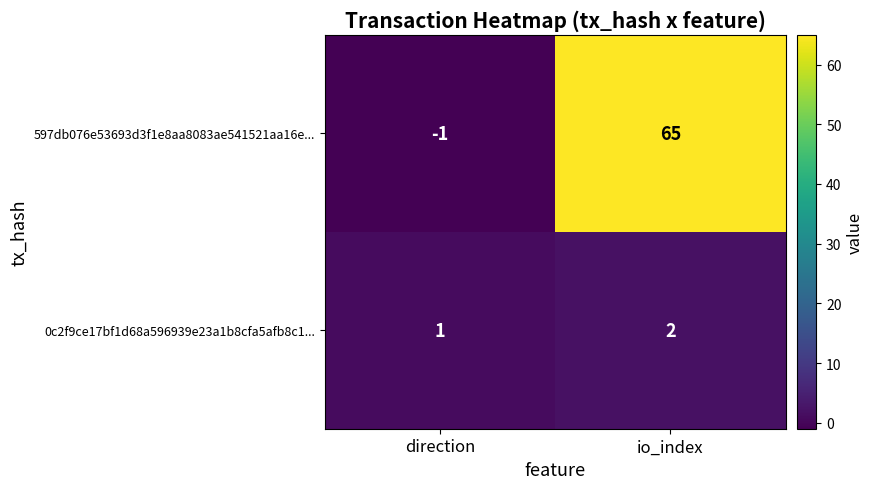

Which series has the largest total across all categories?

597db076e53693d3f1e8aa8083ae541521aa16e...